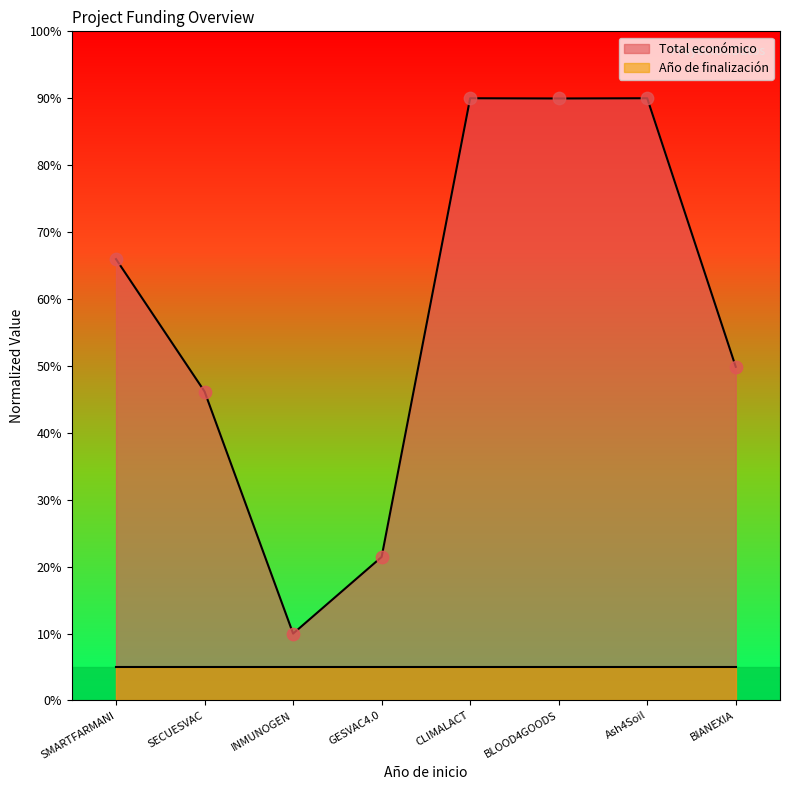

What is the change in value from GESVAC4.0 to Ash4Soil?

+68.5